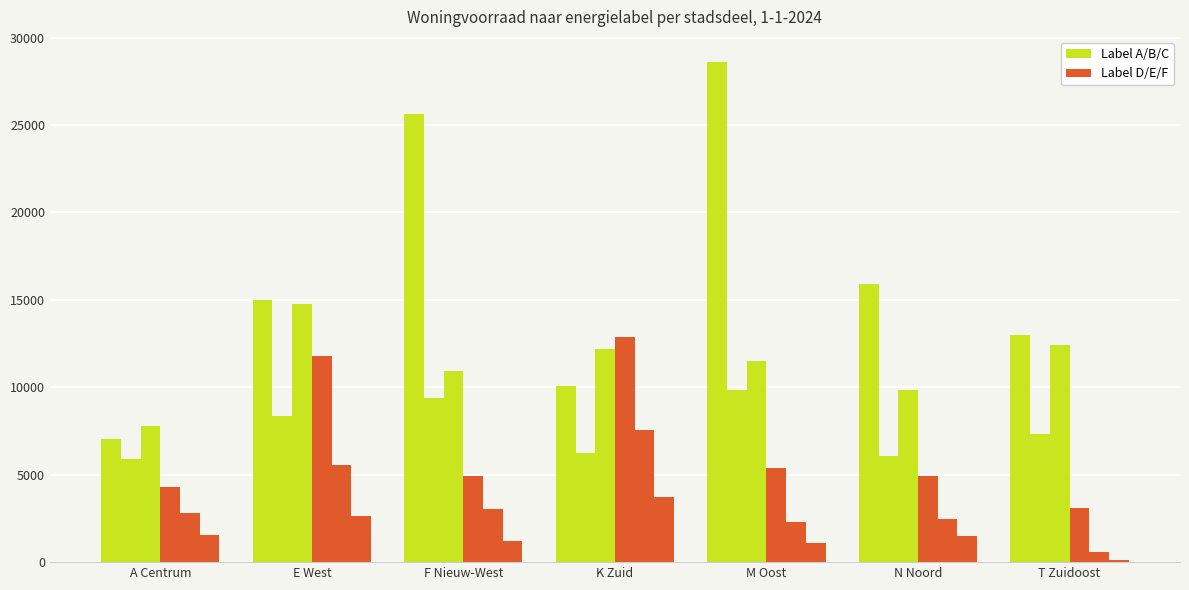

The value of Label E at F Nieuw-West is 3028. True or false?

True